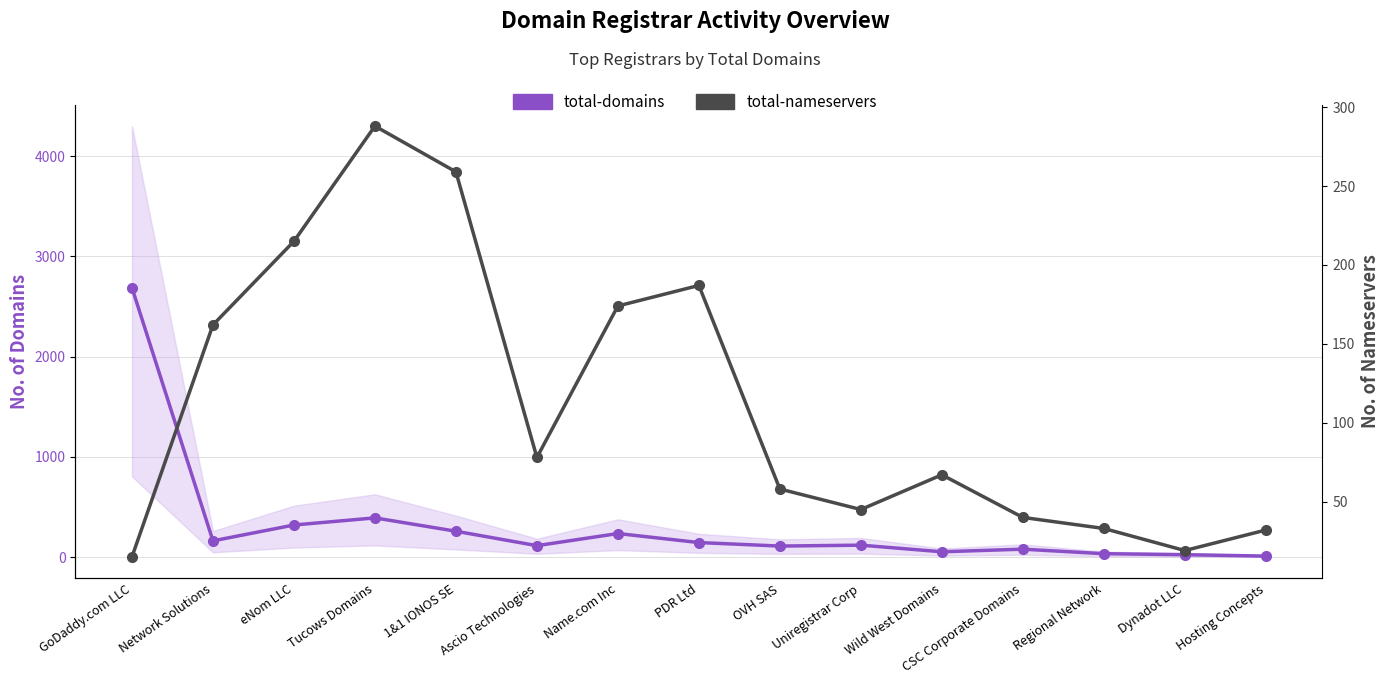

List the series in order of their overall mean, highest first.

total-domains, total-nameservers